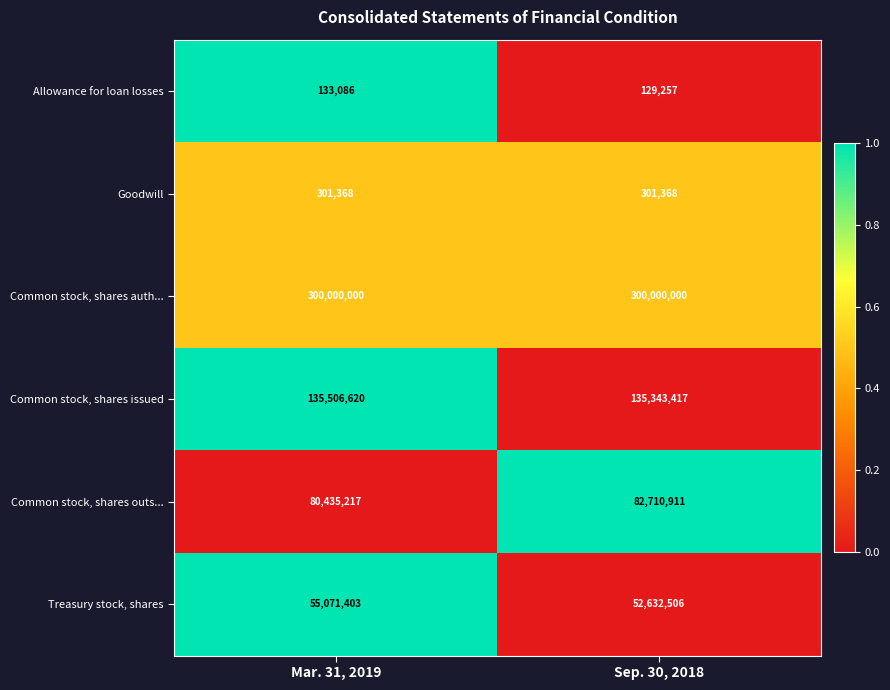

What is the spread (max minus min) of values at Mar. 31, 2019?

299866914